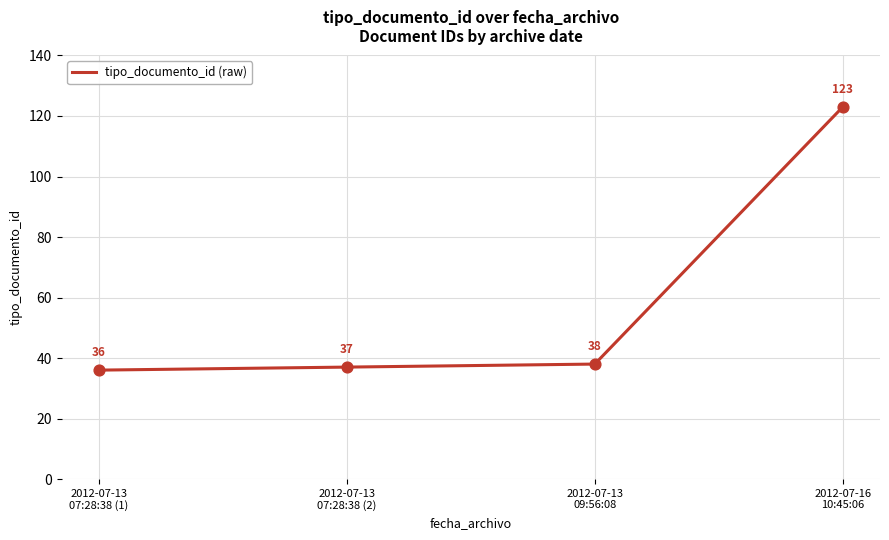

What is the change in value from 2012-07-13
07:28:38 (1) to 2012-07-16
10:45:06?

+87